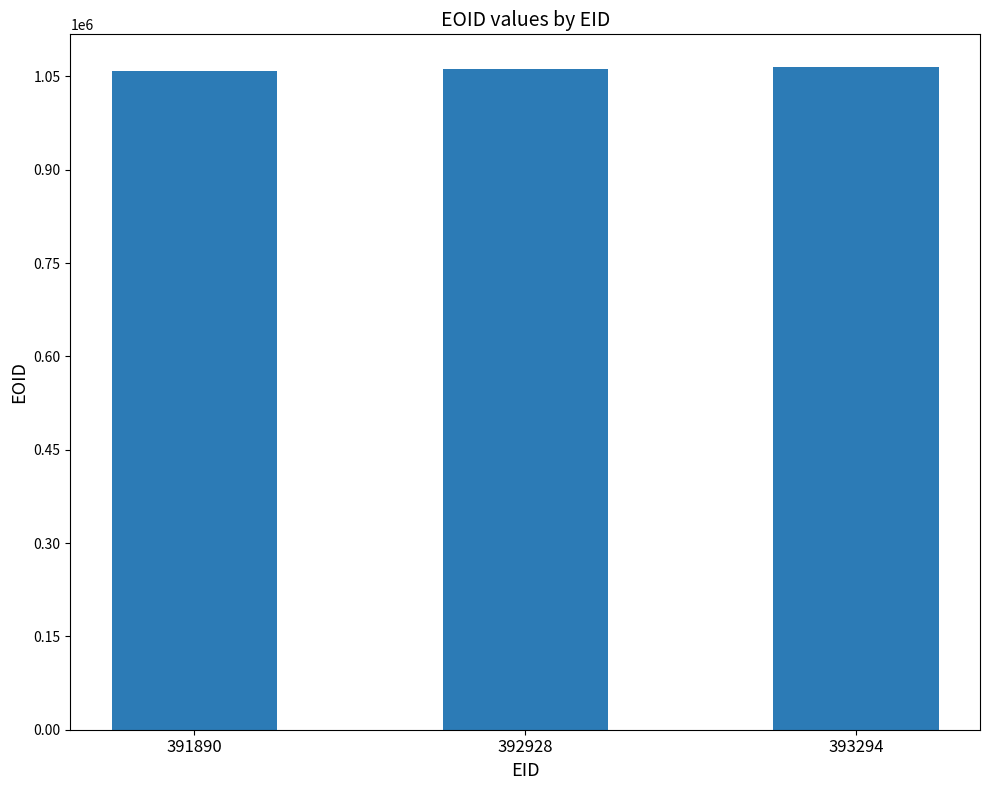

What is the maximum value shown in the chart?

1064357